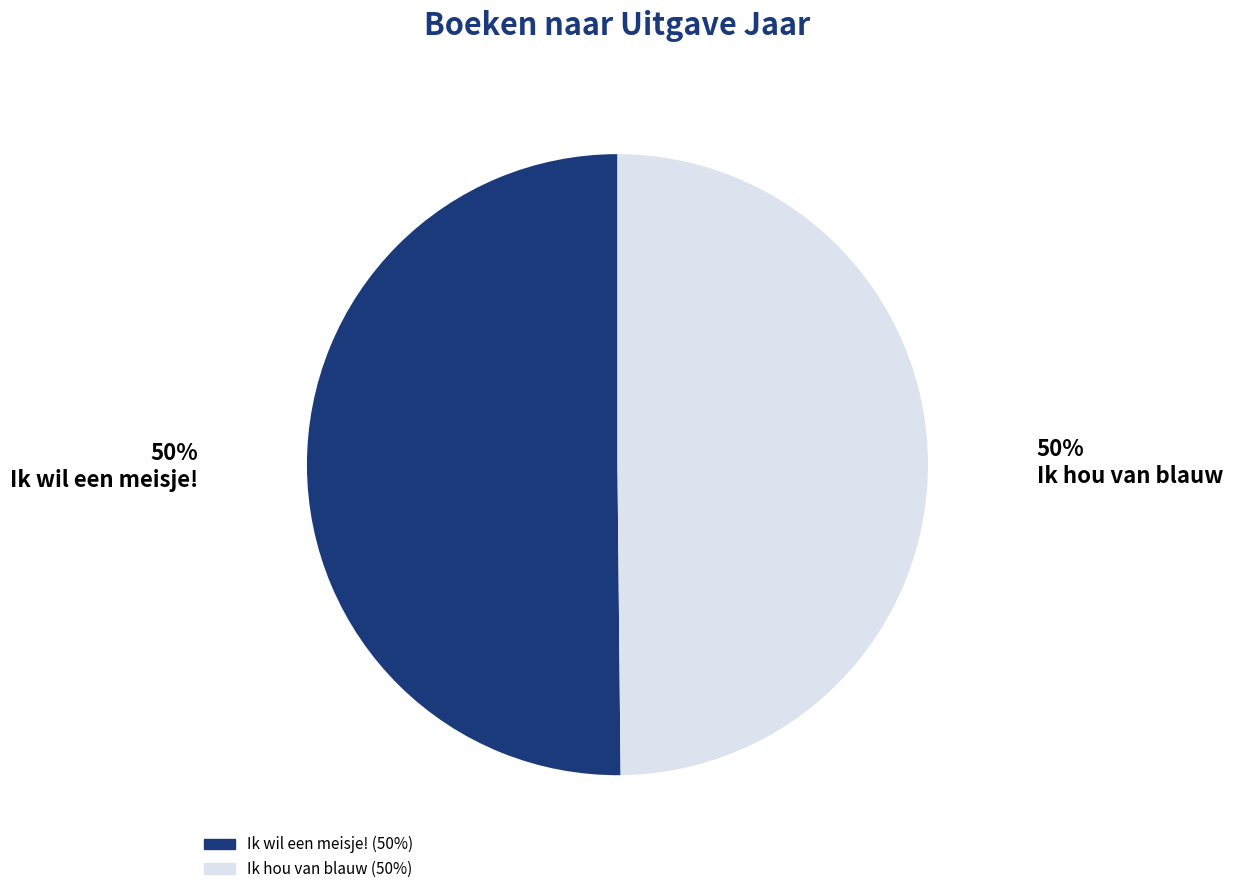

How many segments does this pie chart have?

2